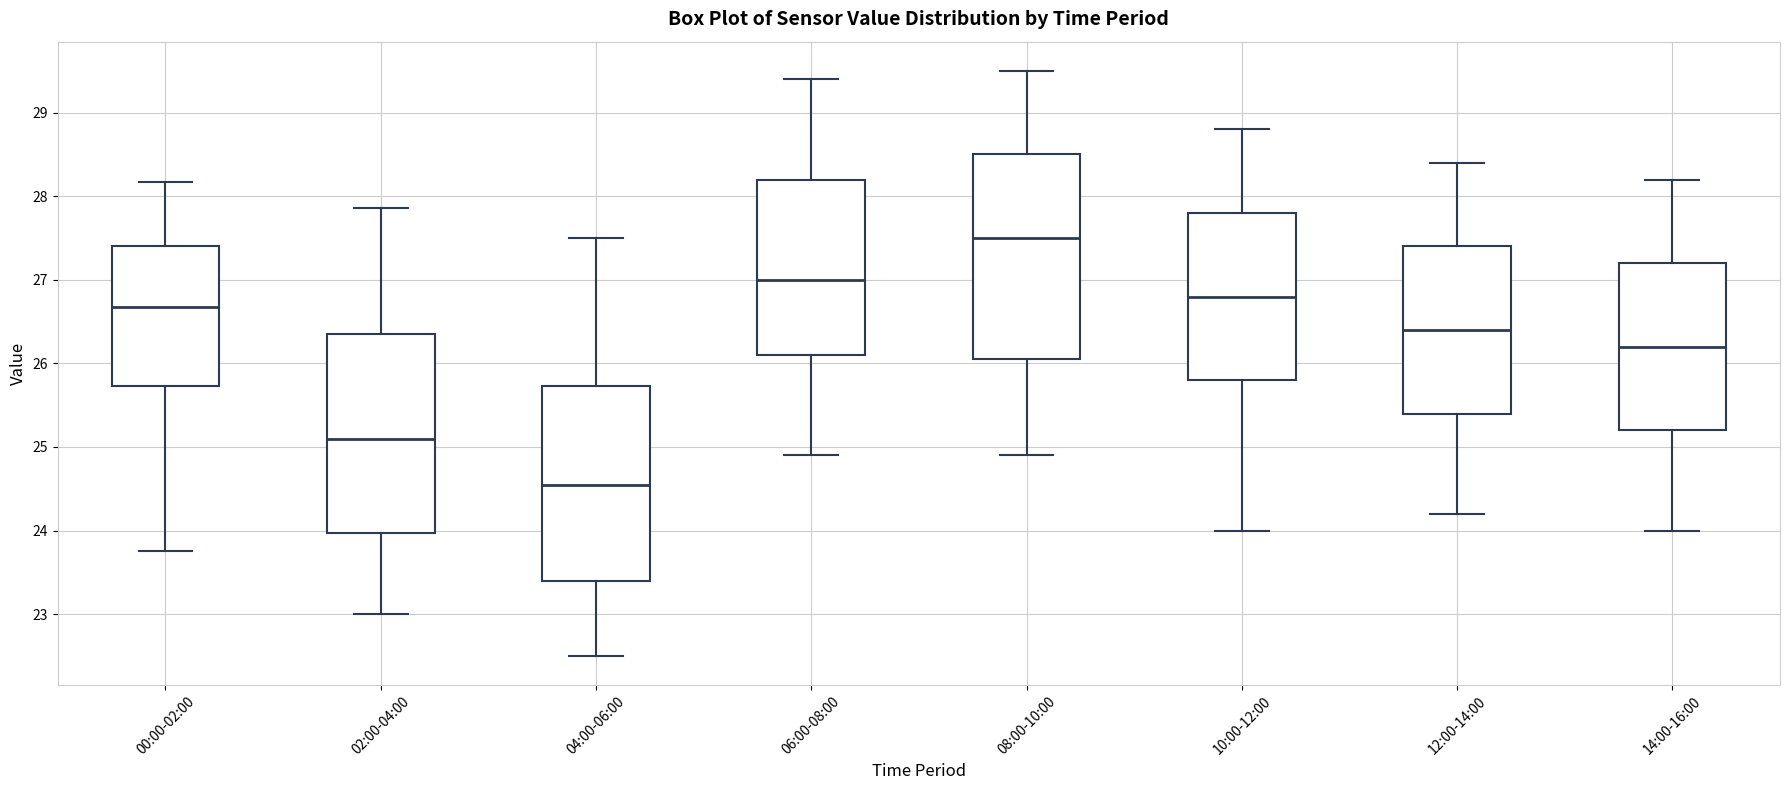

Which box has the highest median line?

08:00-10:00